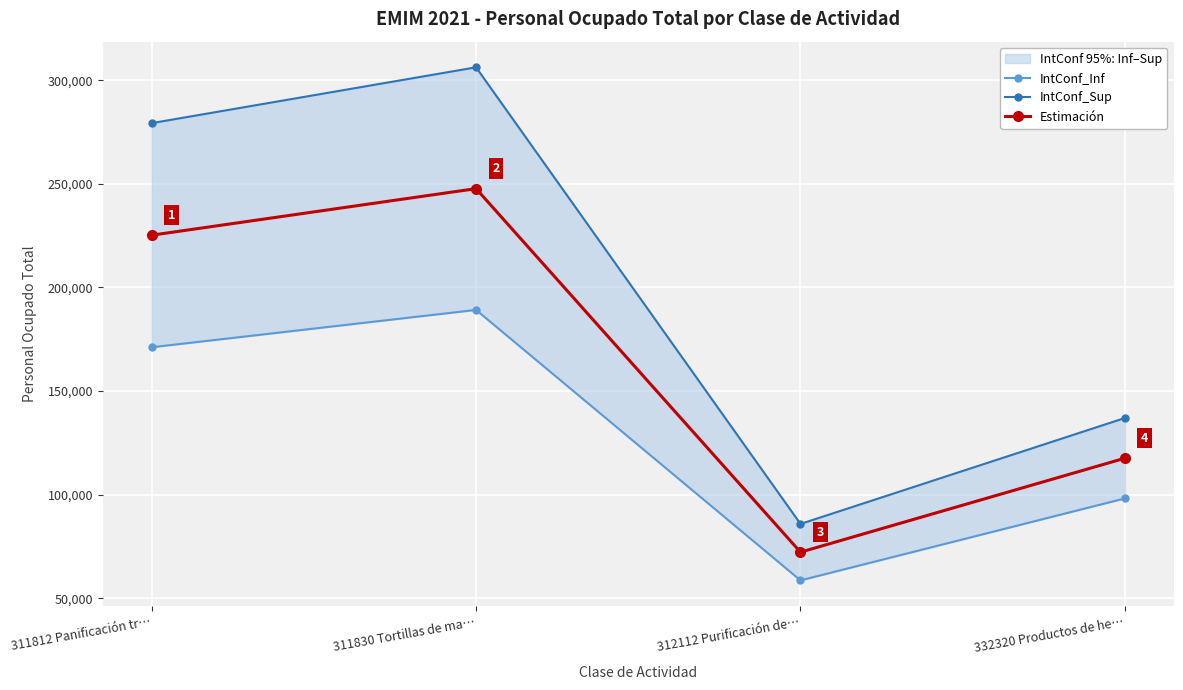

How many lines are shown in the chart?

3